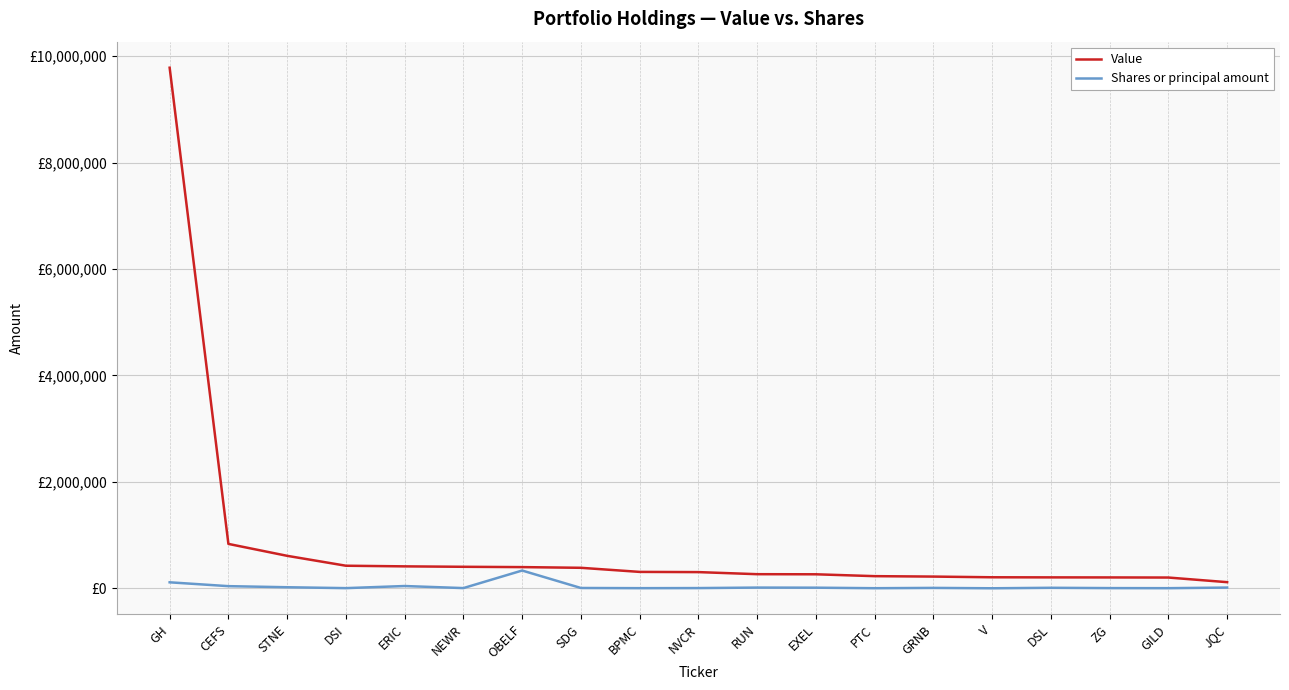

Which series changed the most between BPMC and NVCR?

Value